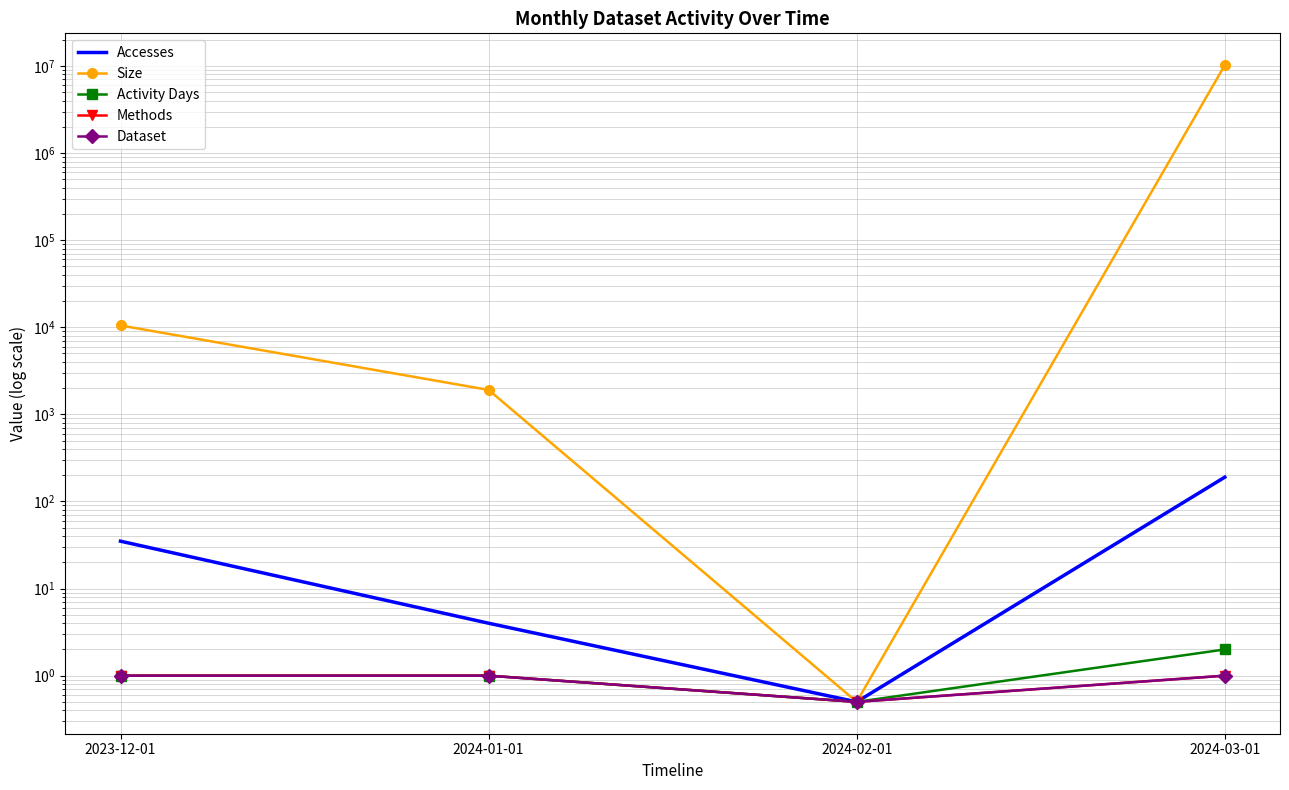

Which series has the largest total across all categories?

Size